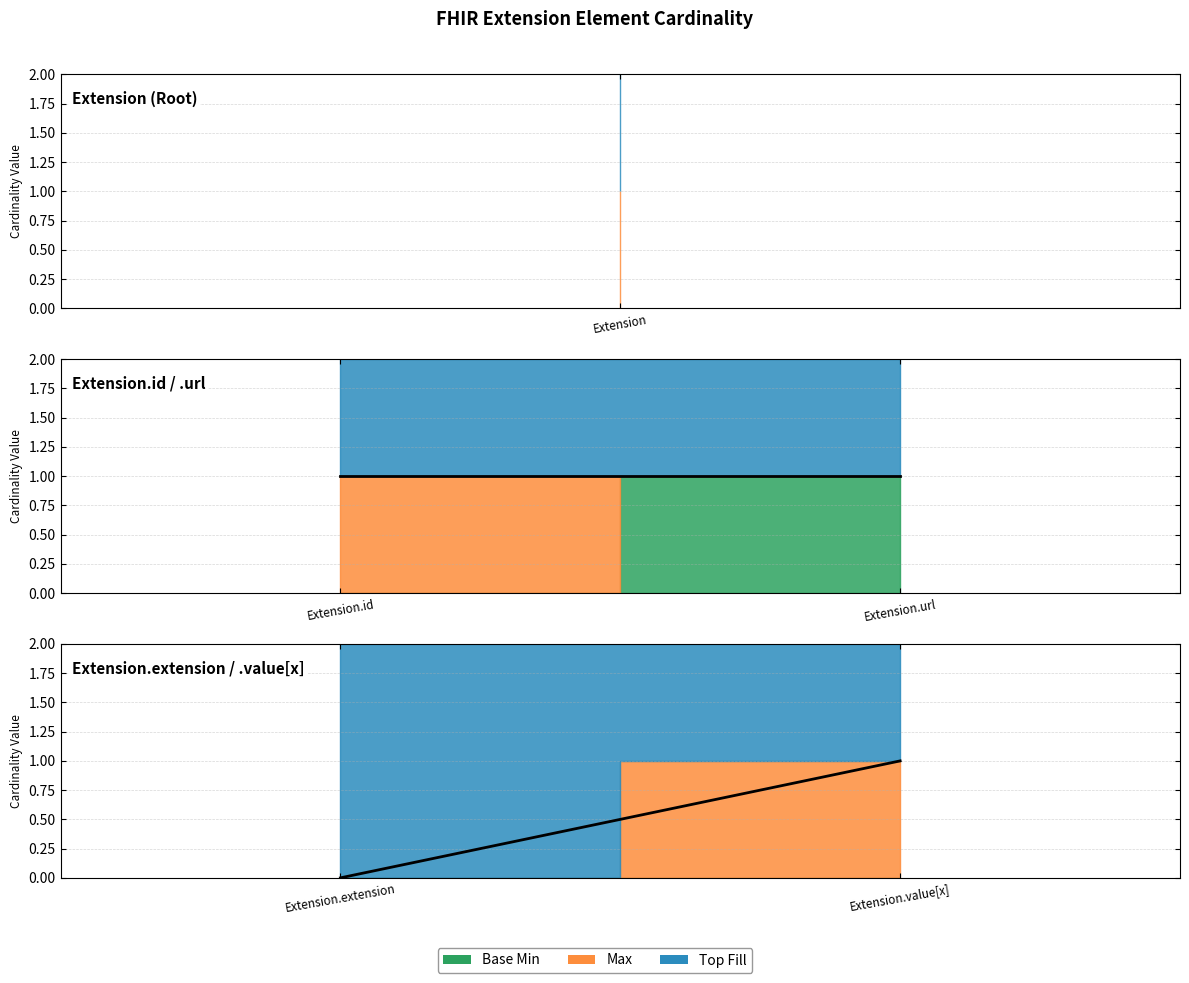

How many lines are shown in the chart?

2